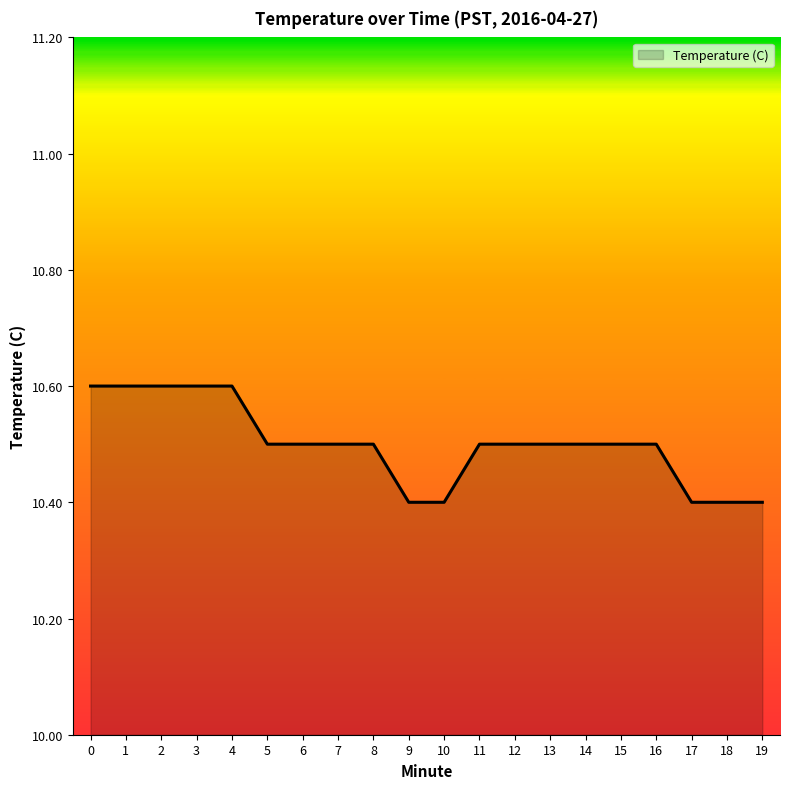

Is it true that the value at 7 is 15.7?

False